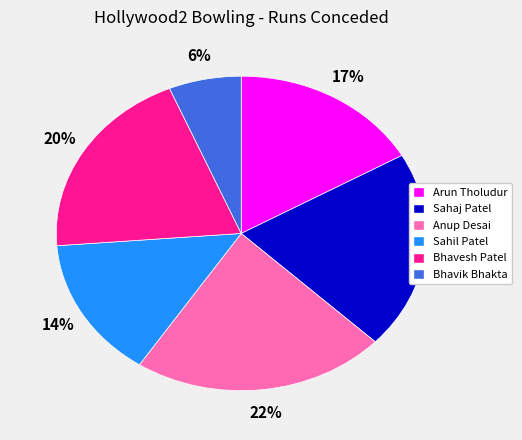

Is there any slice that represents more than half of the pie?

No